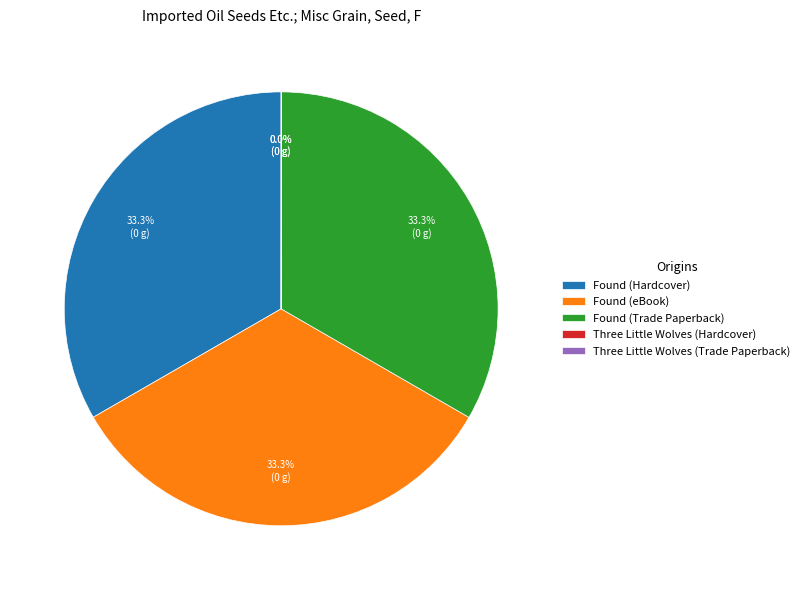

Combined, do Found (Trade Paperback) and Found (eBook) account for over 50%?

Yes